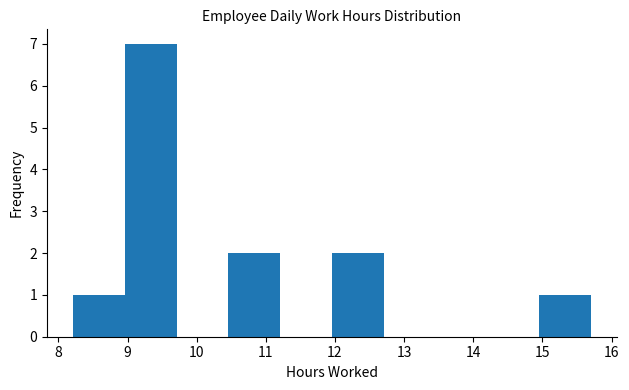

Reading left to right, transcribe this chart: for each bar, give the range it covers on the x-axis and its height. Neither the bar edges nor the heights are printed on the chart, so give them approximately, as read against the axes.

8.2 to 9.0: 1
9.0 to 9.7: 7
9.7 to 10.5: 0
10.5 to 11.2: 2
11.2 to 12.0: 0
12.0 to 12.7: 2
12.7 to 13.5: 0
13.5 to 14.2: 0
14.2 to 15.0: 0
15.0 to 15.7: 1